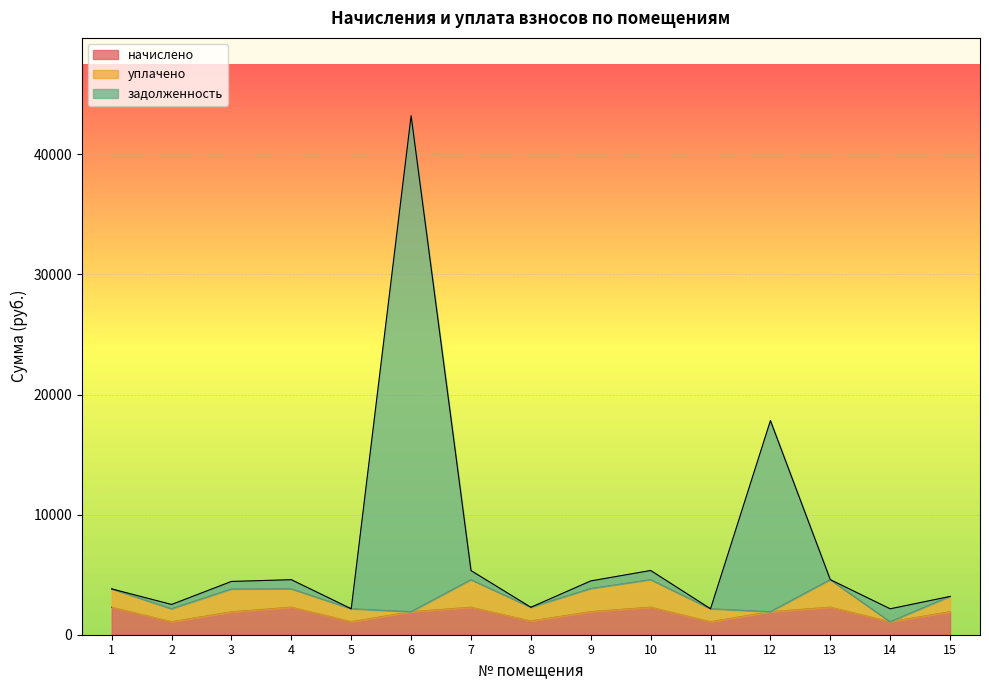

What is the lowest value of the задолженность series?

2160.6